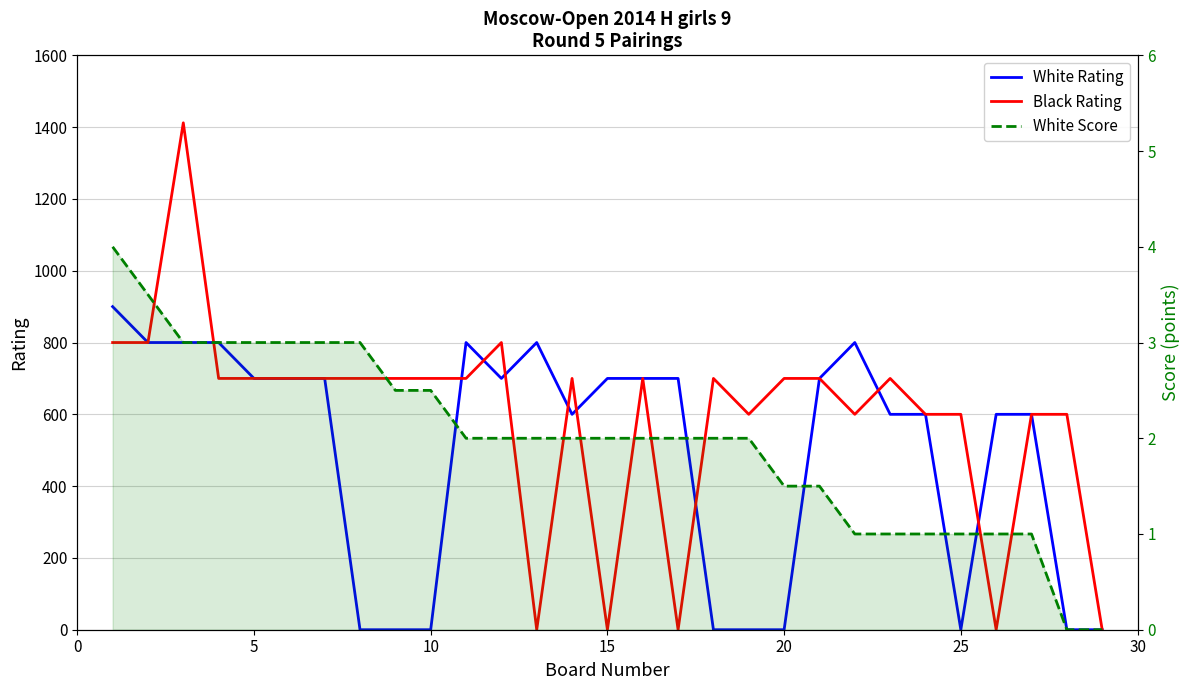

Which series has the largest total across all categories?

Black Rating